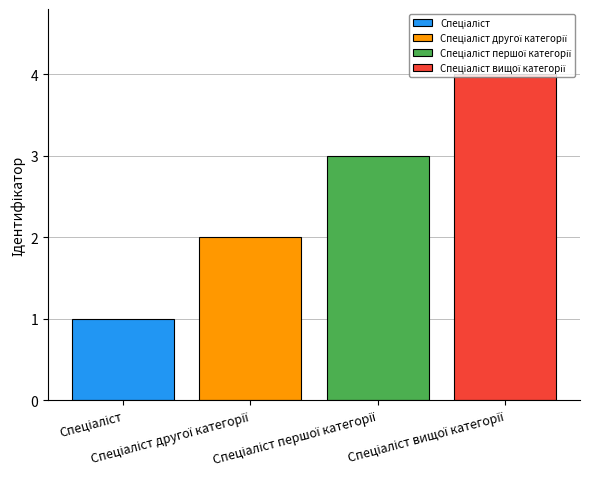

What is the value of the 2nd bar from the left?

2